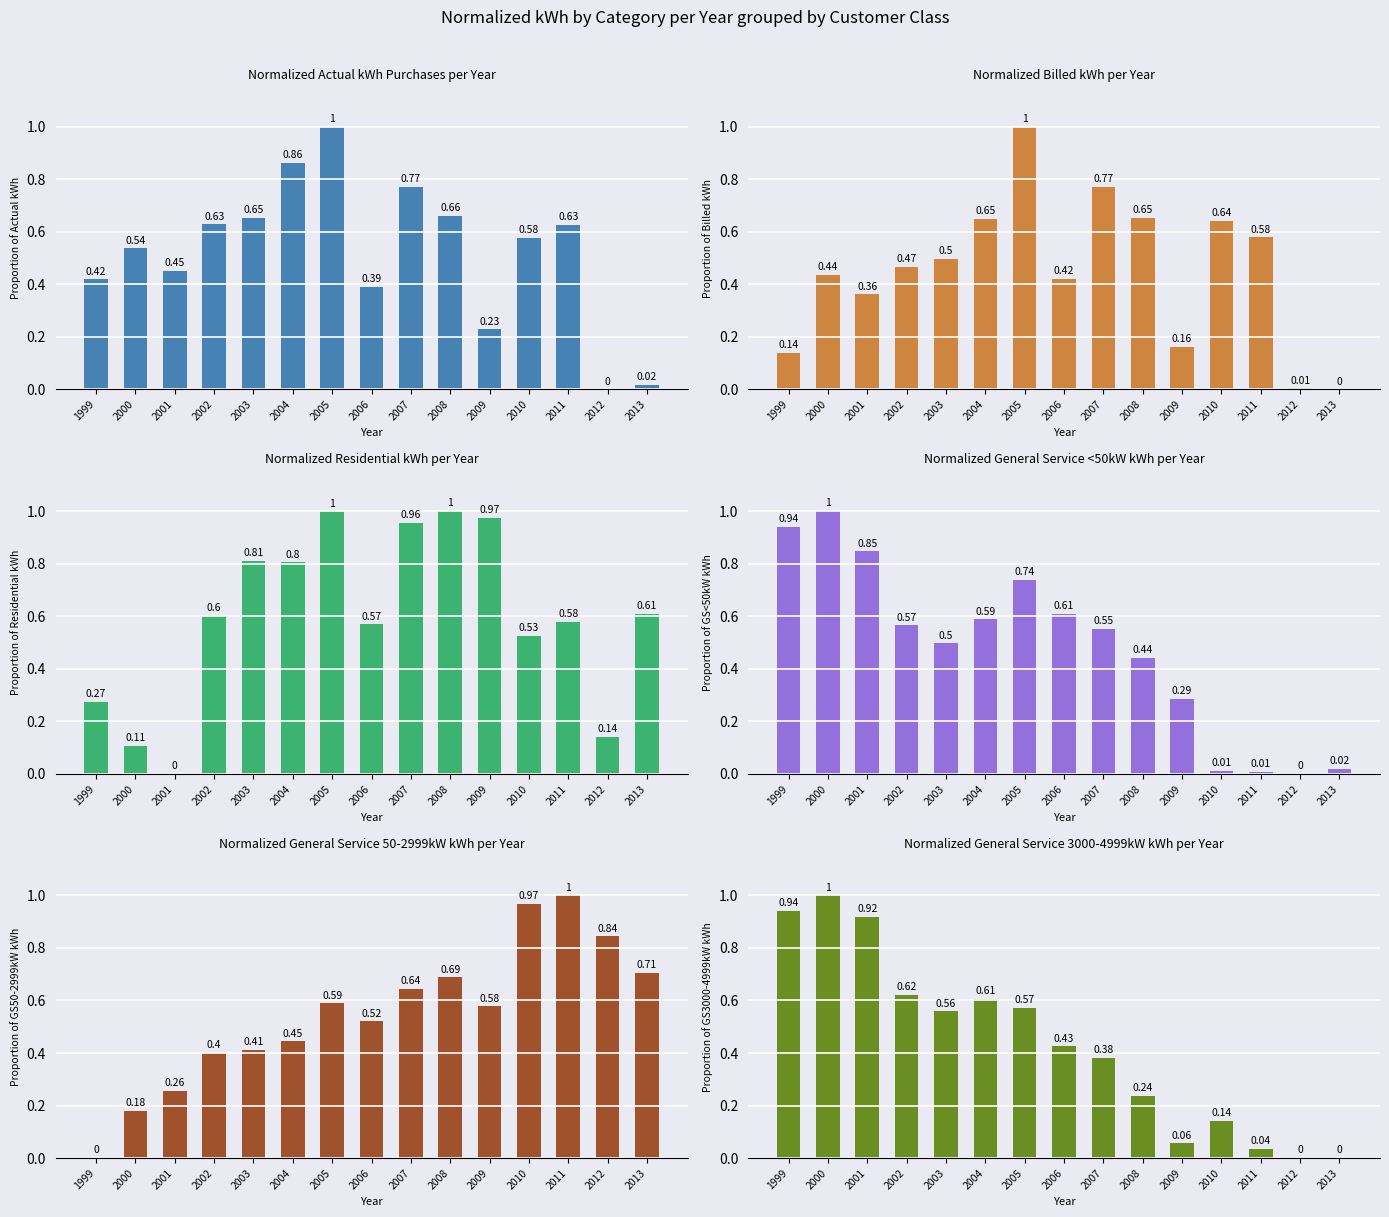

What is the maximum value shown in the chart?

1.0